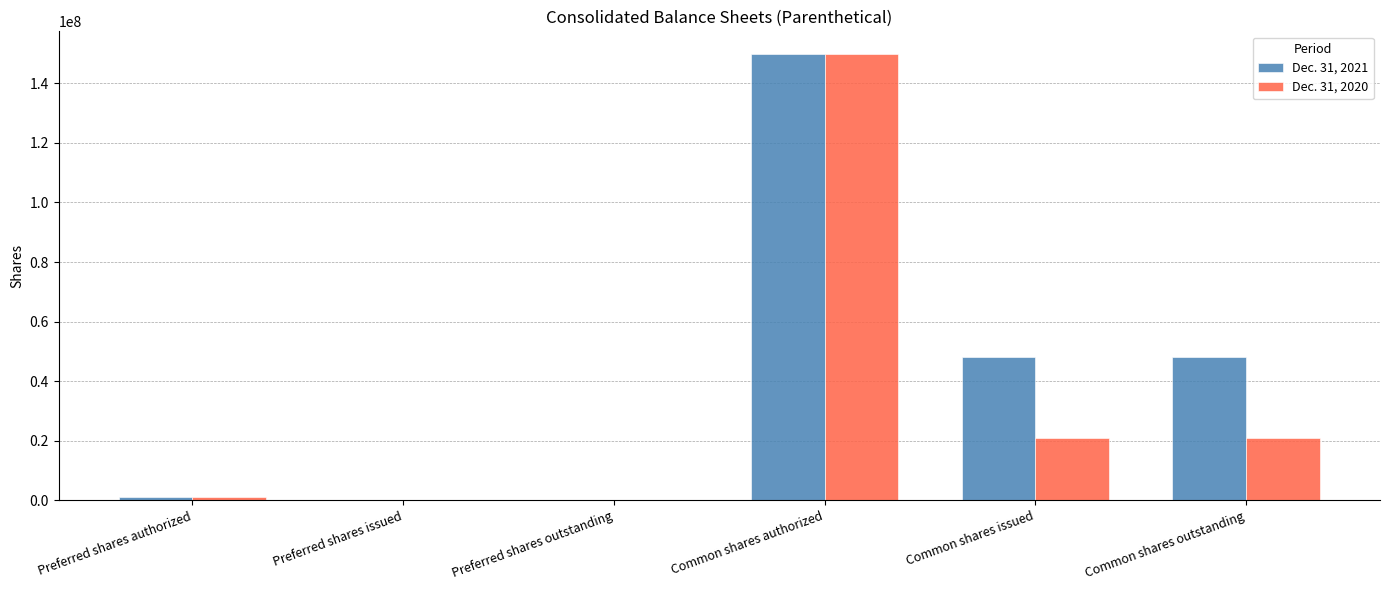

At which category is the sum across all series the highest?

Common shares authorized